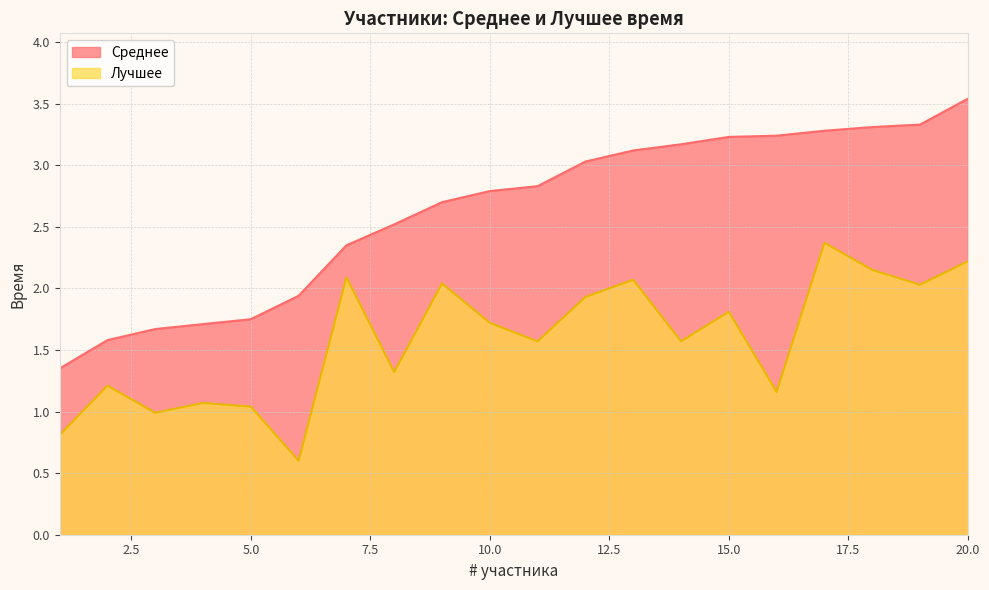

In Лучшее, how many points are lower than both neighbors (excluding endpoints)?

7